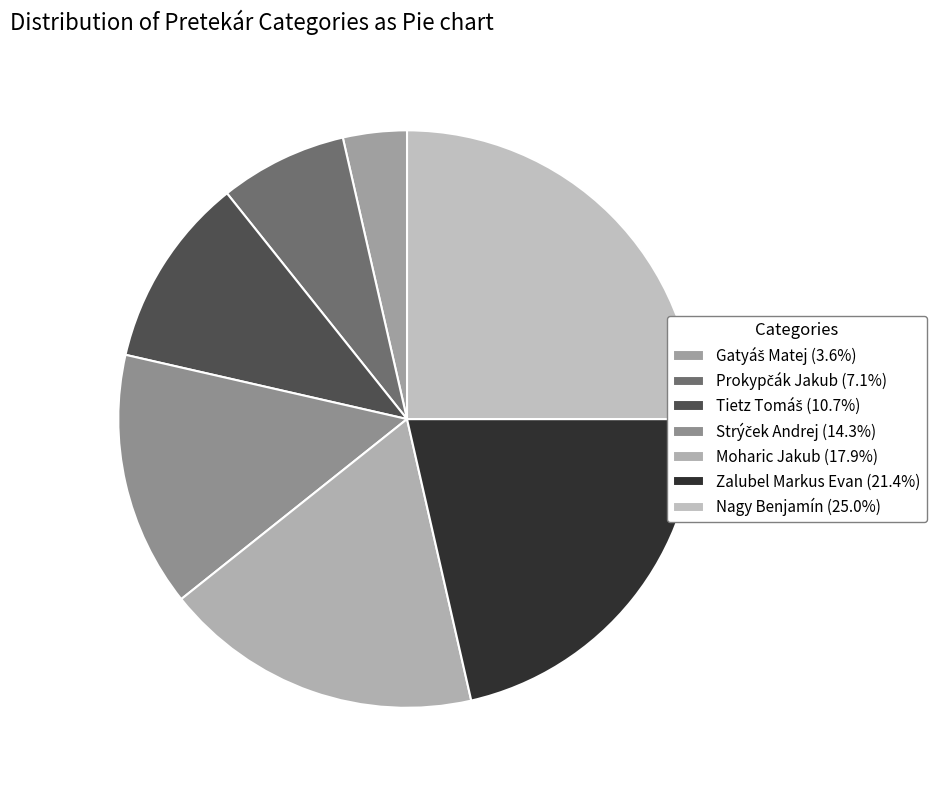

Which has a higher value, Strýček Andrej or Moharic Jakub?

Moharic Jakub